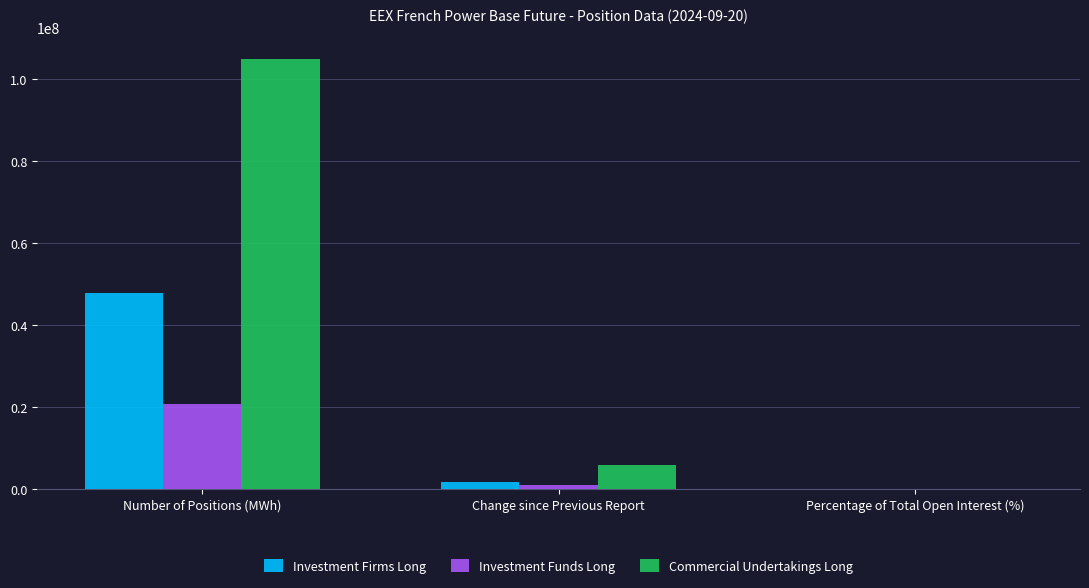

At which category is the sum across all series the highest?

Number of Positions (MWh)